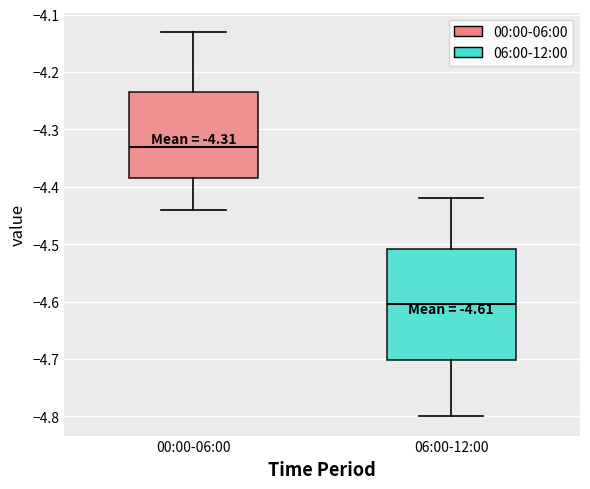

Which box's median line is the highest?

00:00-06:00